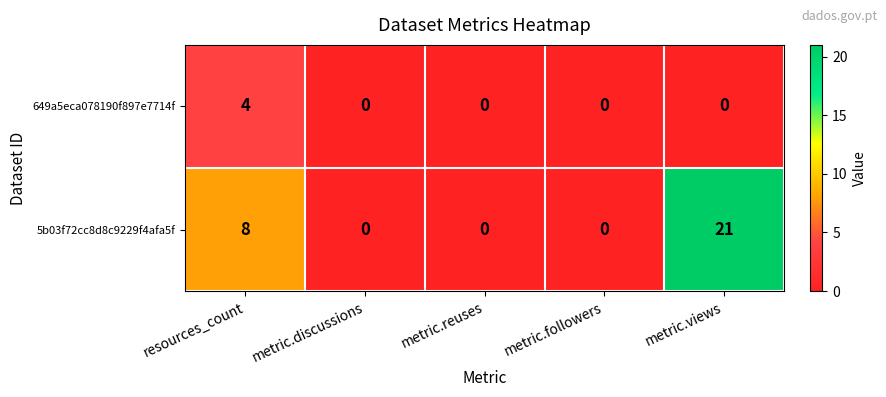

Reading left to right, list all the values displayed in this chart.

649a5eca078190f897e7714f: resources_count=4	metric.discussions=0	metric.reuses=0	metric.followers=0	metric.views=0
5b03f72cc8d8c9229f4afa5f: resources_count=8	metric.discussions=0	metric.reuses=0	metric.followers=0	metric.views=21